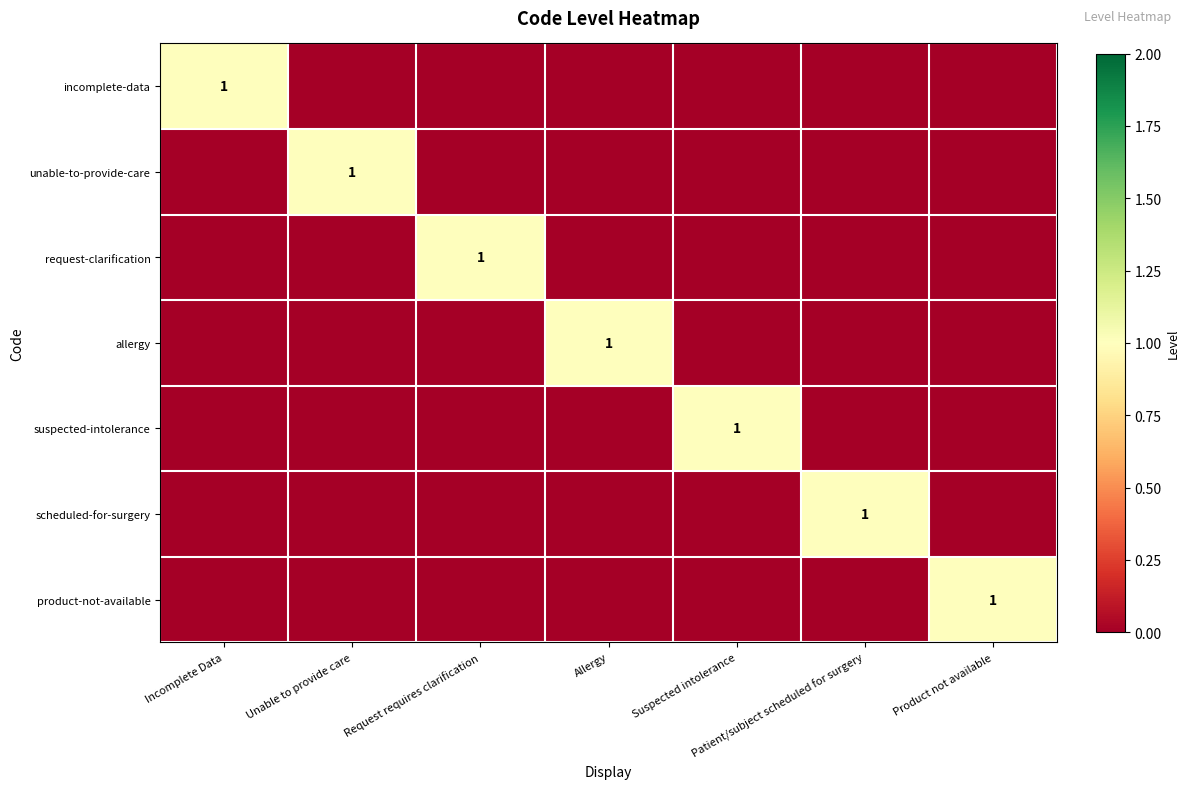

The value of incomplete-data at Incomplete Data is 1. True or false?

True